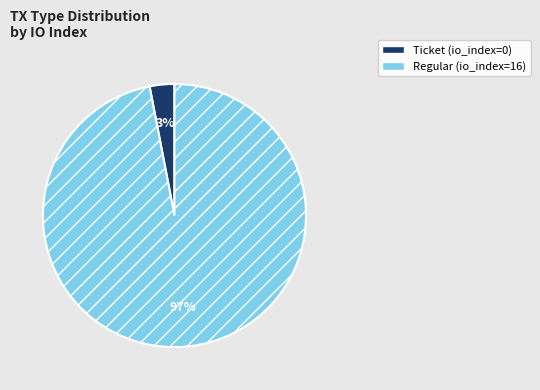

Is Regular the majority of the pie?

Yes